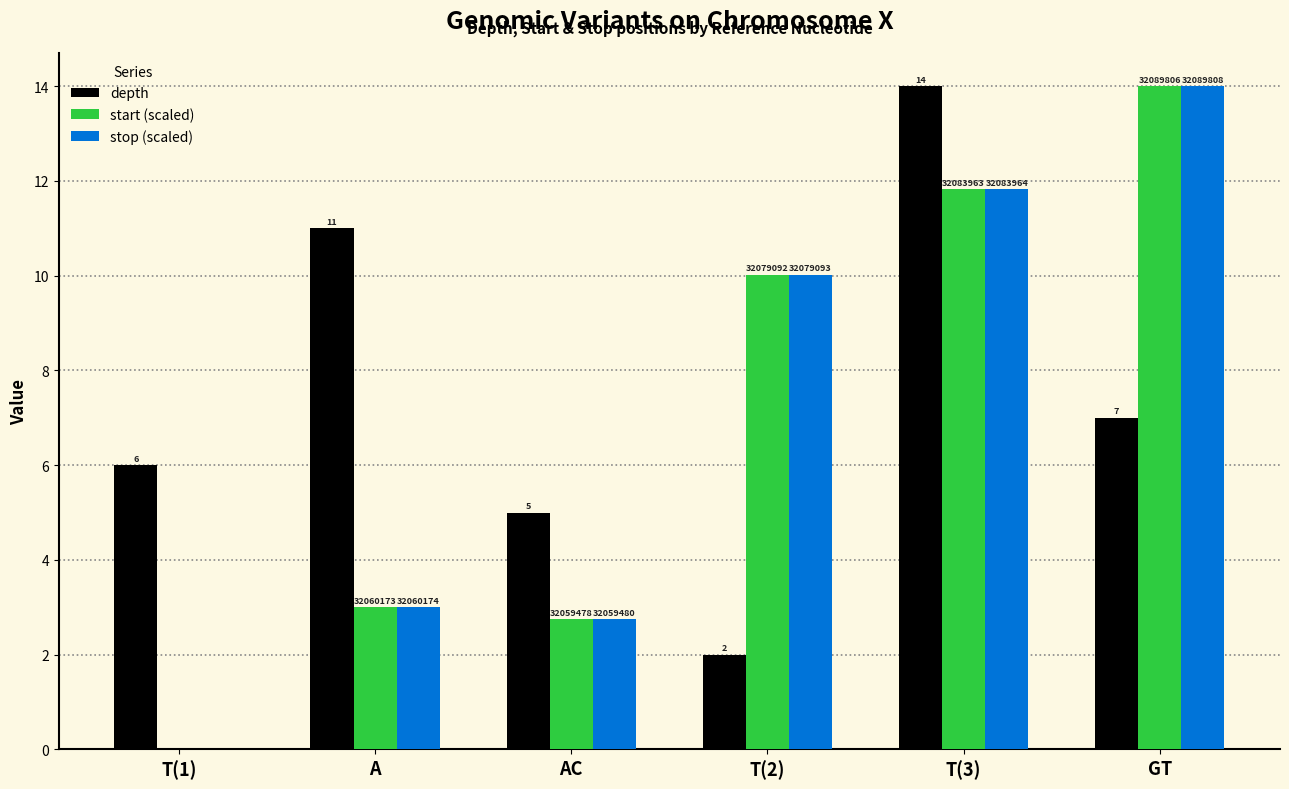

Reading left to right, extract all data points from this chart.

depth: 6.0	11.0	5.0	2.0	14.0	7.0
start (scaled): 0.0	3.0	2.7	10.0	11.8	14.0
stop (scaled): 0.0	3.0	2.7	10.0	11.8	14.0